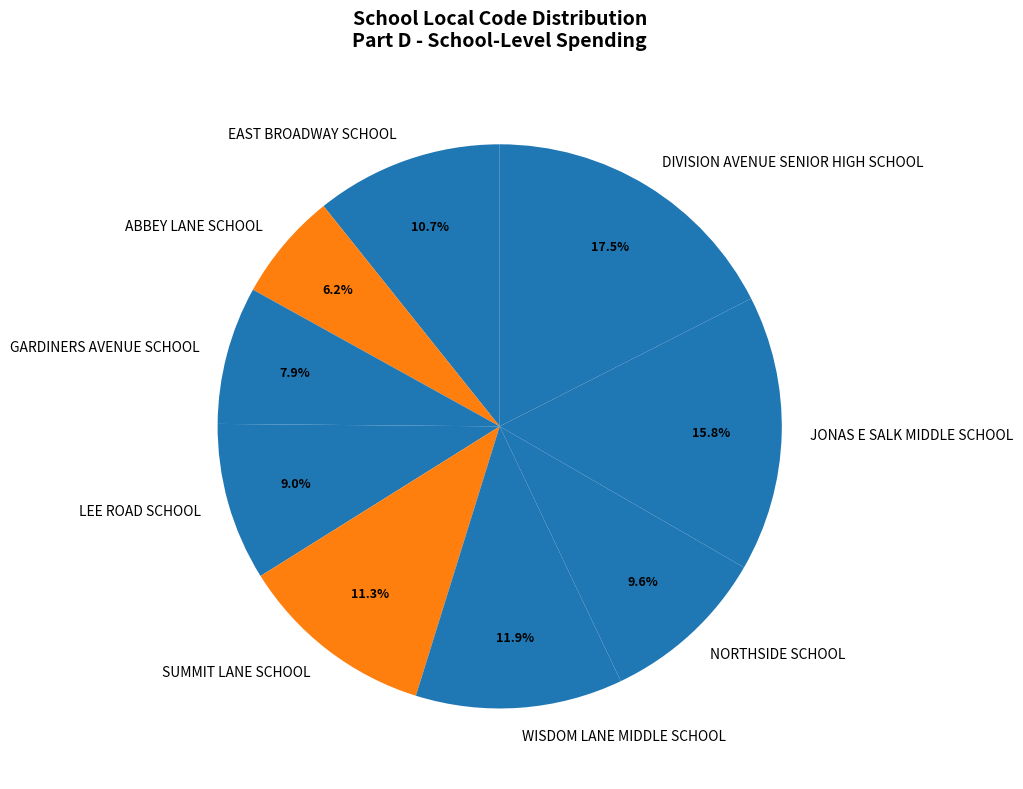

Does any single category account for the majority?

No